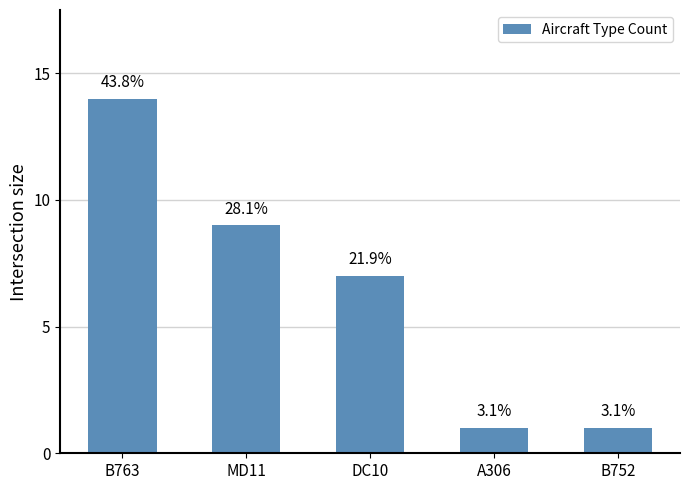

Are the bars horizontal?

No